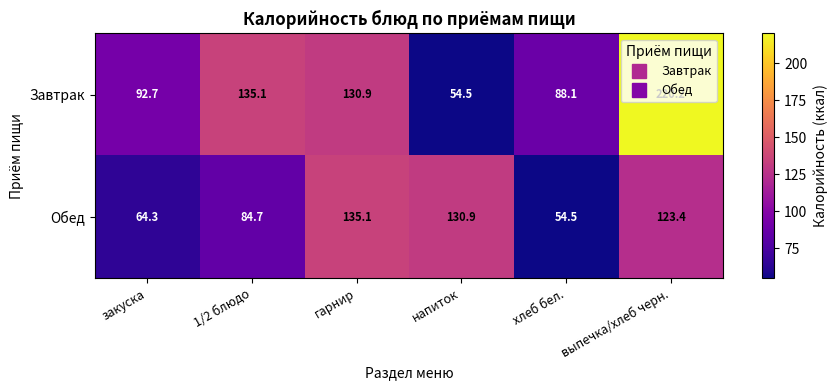

At which label does Завтрак first exceed 130?

1/2 блюдо